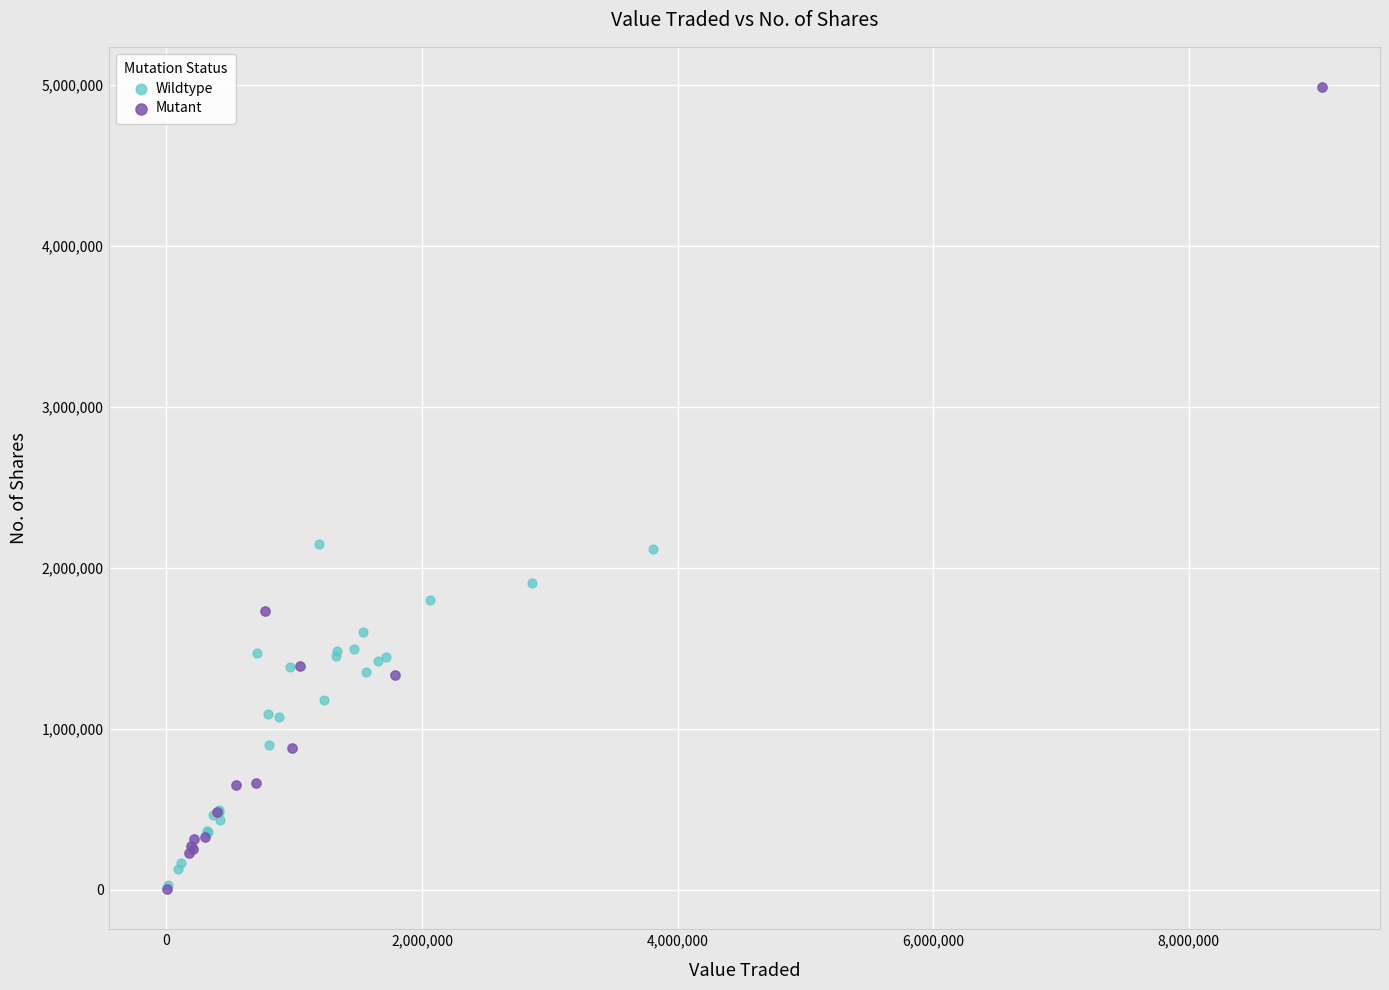

Which series contains the highest Y value?

Mutant